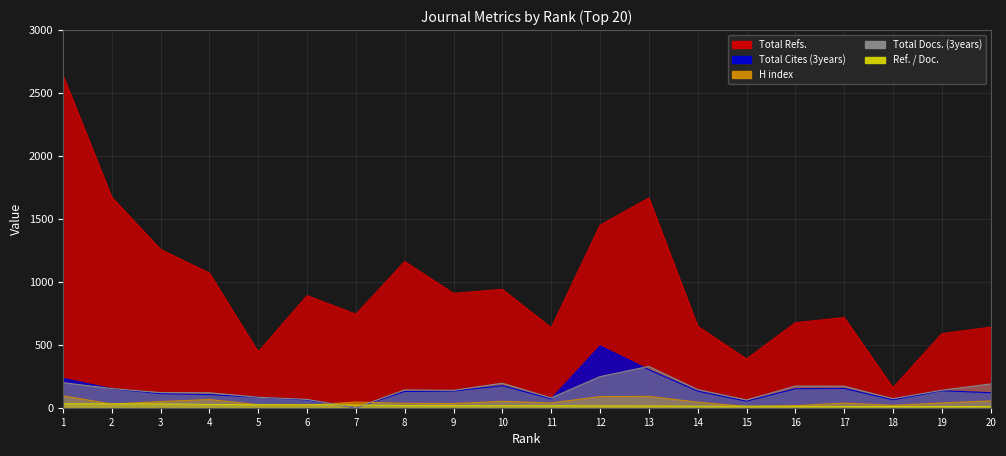

What is the maximum value for H index?

95